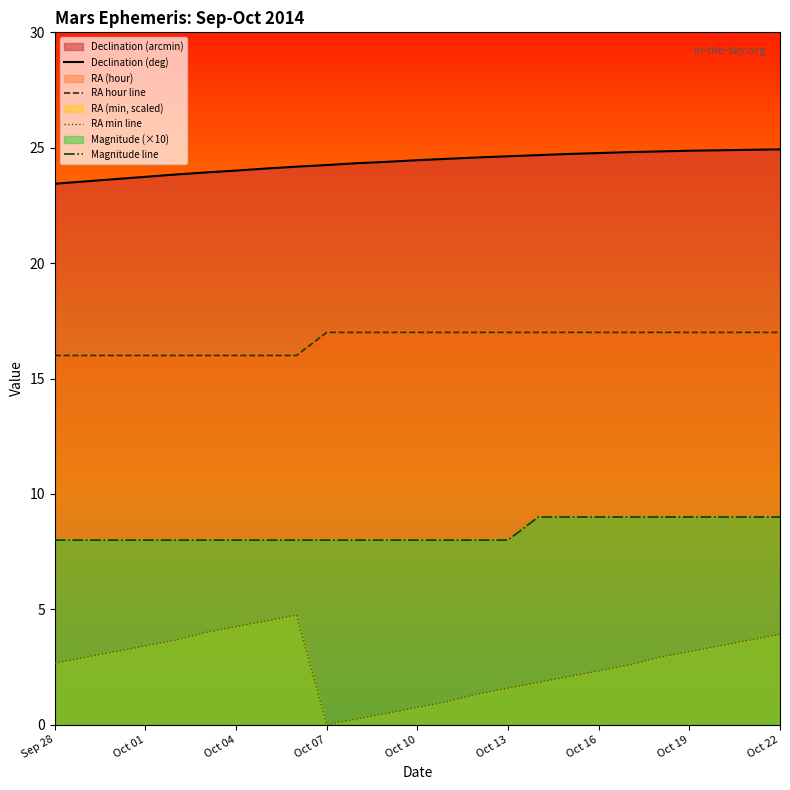

What is the maximum value shown in the chart?

24.9